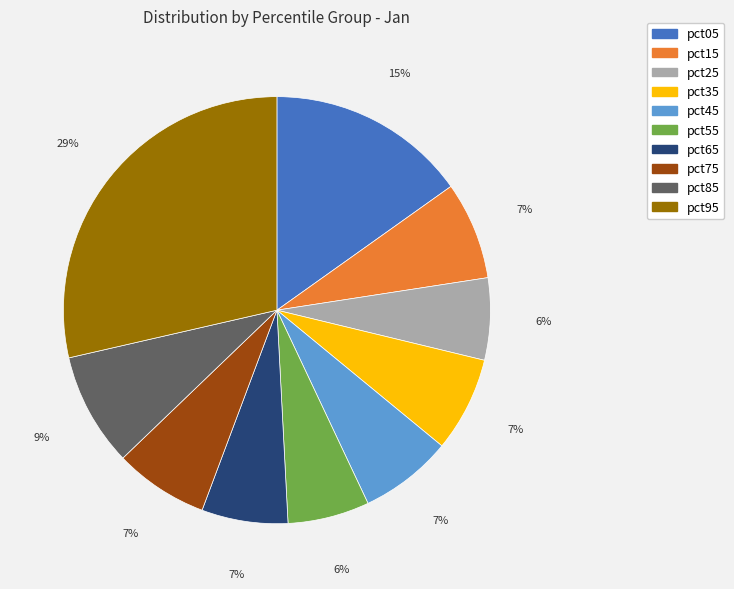

Count the number of slices in the pie.

10